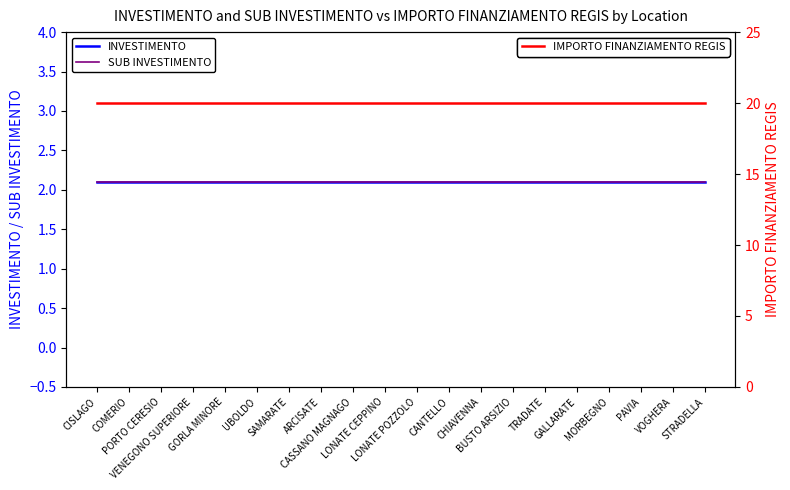

Is the value of SUB INVESTIMENTO at BUSTO ARSIZIO greater than the value of IMPORTO FINANZIAMENTO REGIS at CHIAVENNA?

No